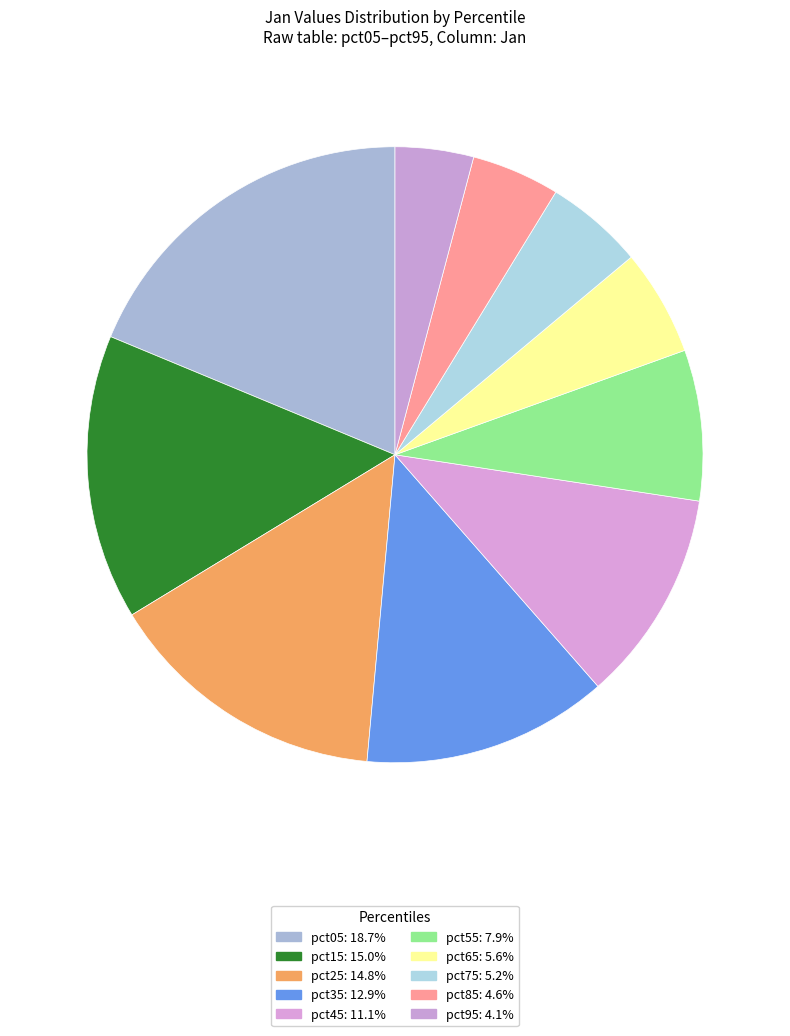

What is the change in value from pct45 to pct65?

-0.2